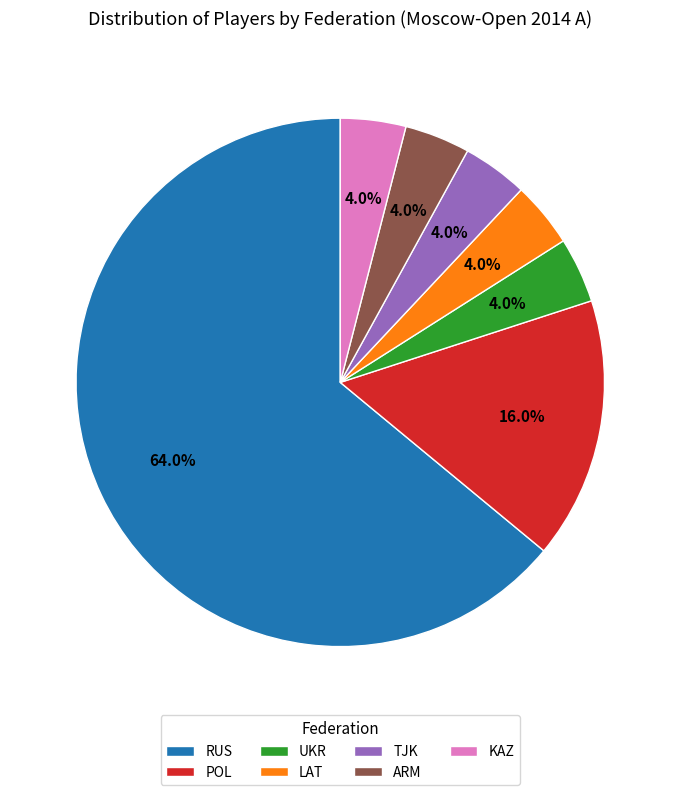

Does any single category account for the majority?

Yes